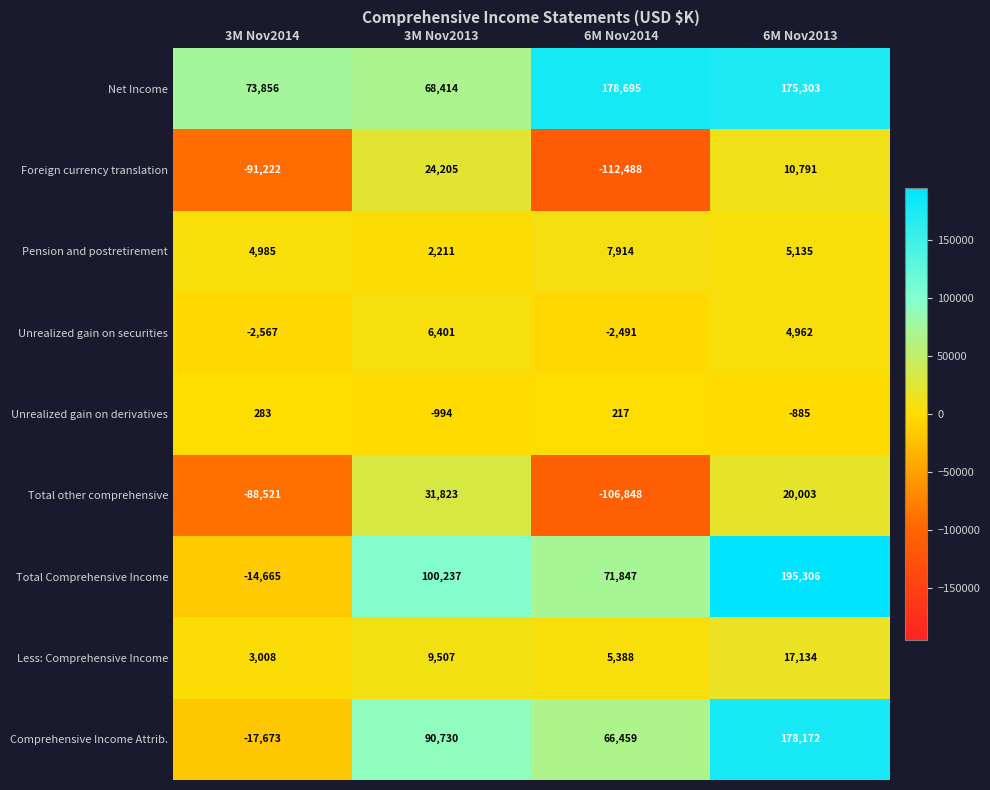

Where does the Total other comprehensive series first go above 20003?

3M Nov2013